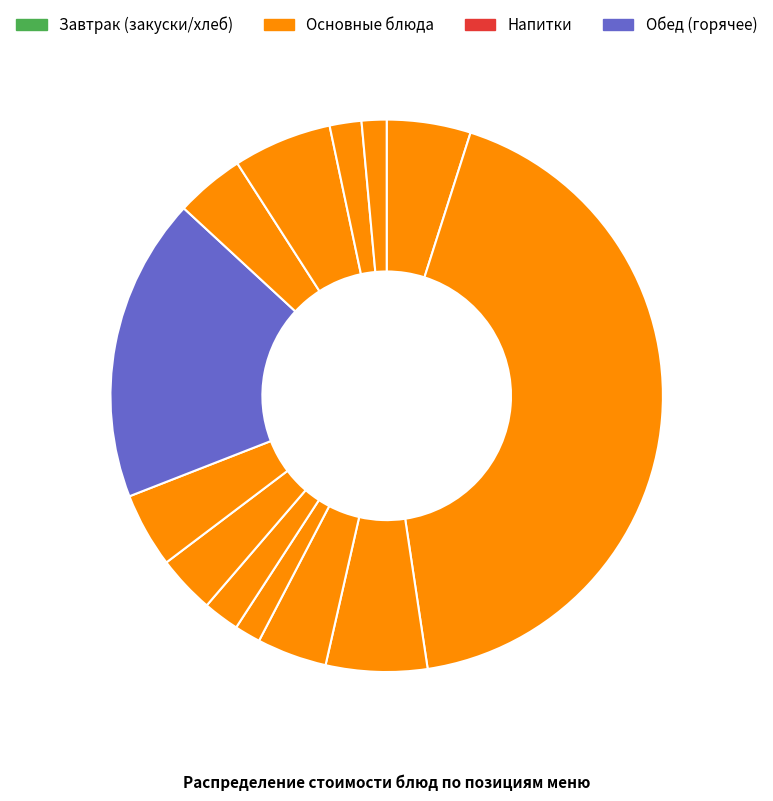

How many slices are in this pie chart?

13